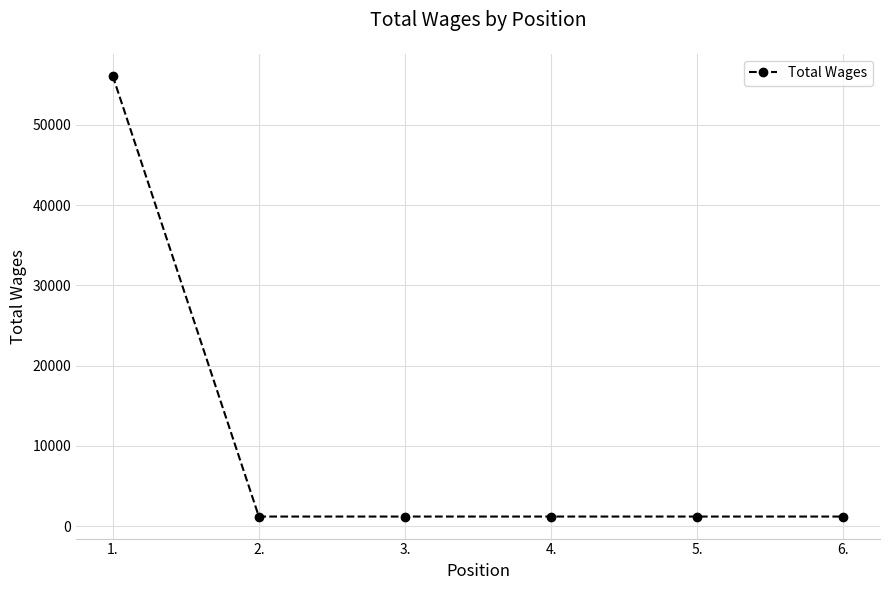

What is the sum of all values?

62100